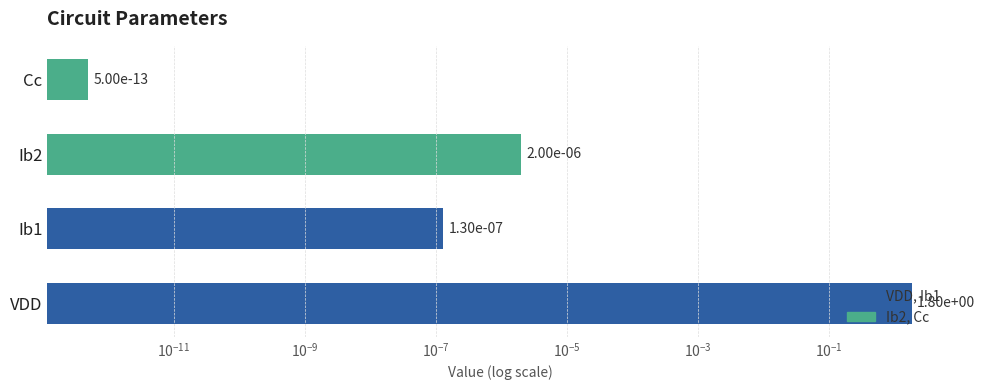

Is it true that the value at Ib2 is 0.0?

True